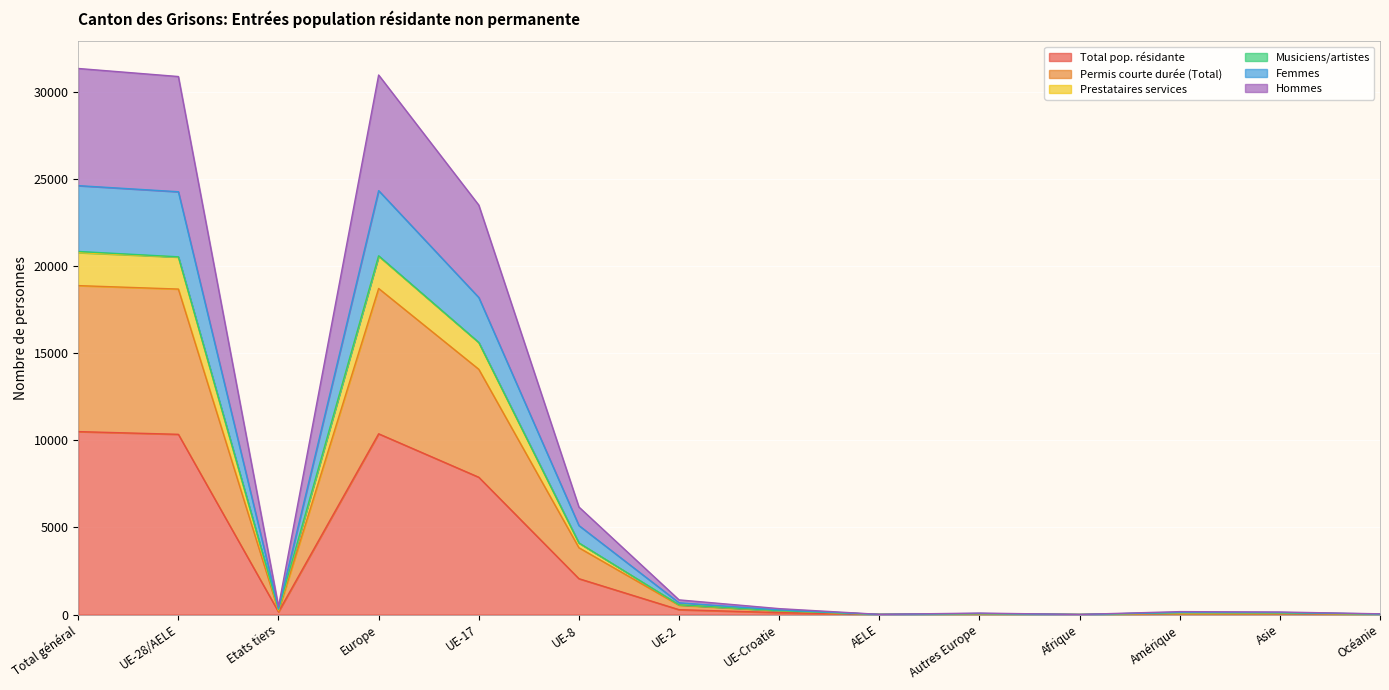

In Hommes, how many points are lower than both neighbors (excluding endpoints)?

3